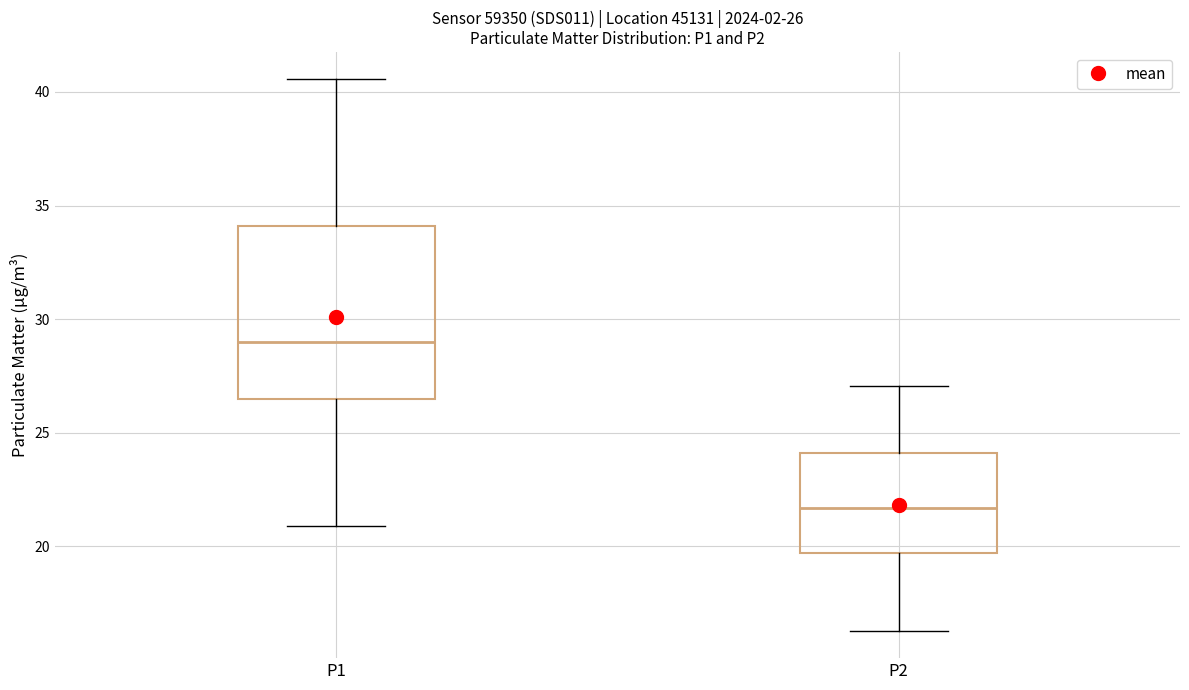

Which box is the tallest, from its lower edge to its upper edge?

P1